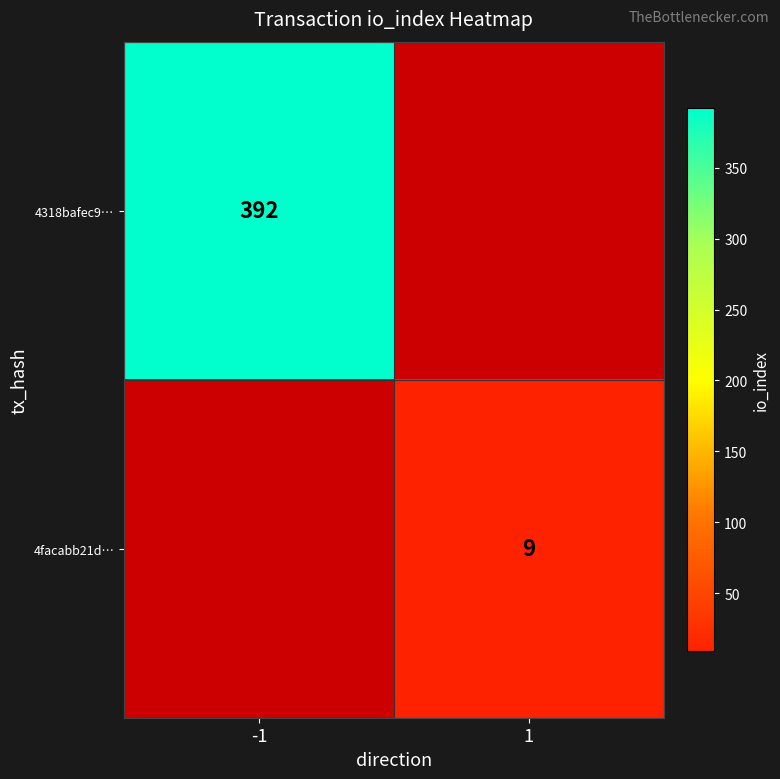

What is the greatest value displayed?

392.0